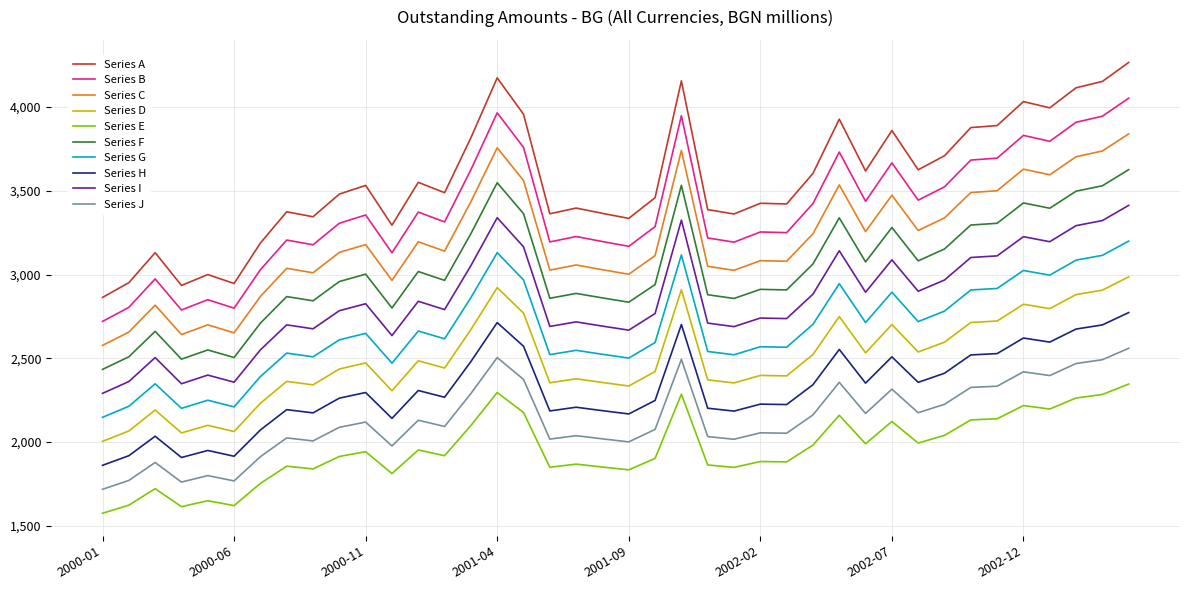

What is the maximum value for Series D?

2986.6